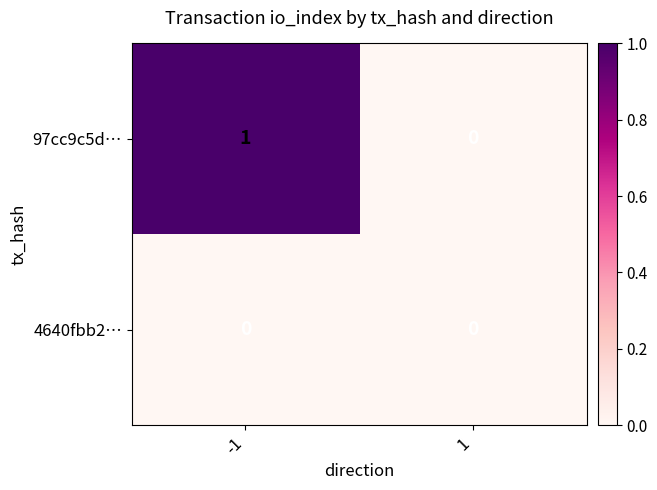

How many categories are shown in the chart?

2